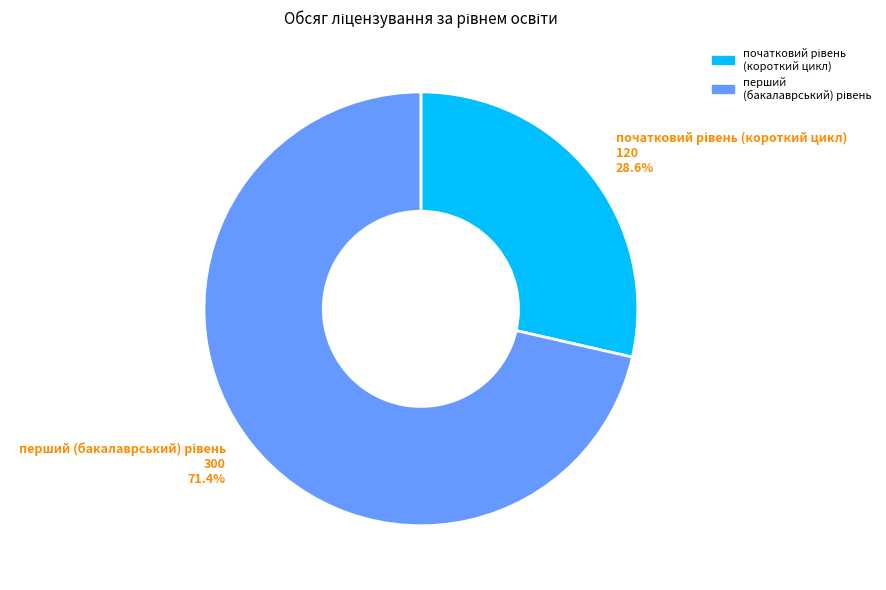

Is there a majority slice in this chart?

Yes